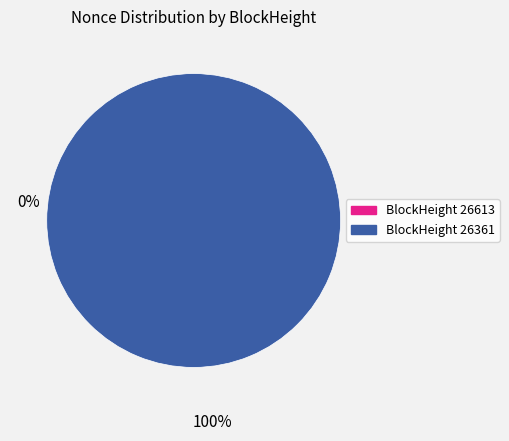

True or false: 26361 accounts for 100% of the total.

True